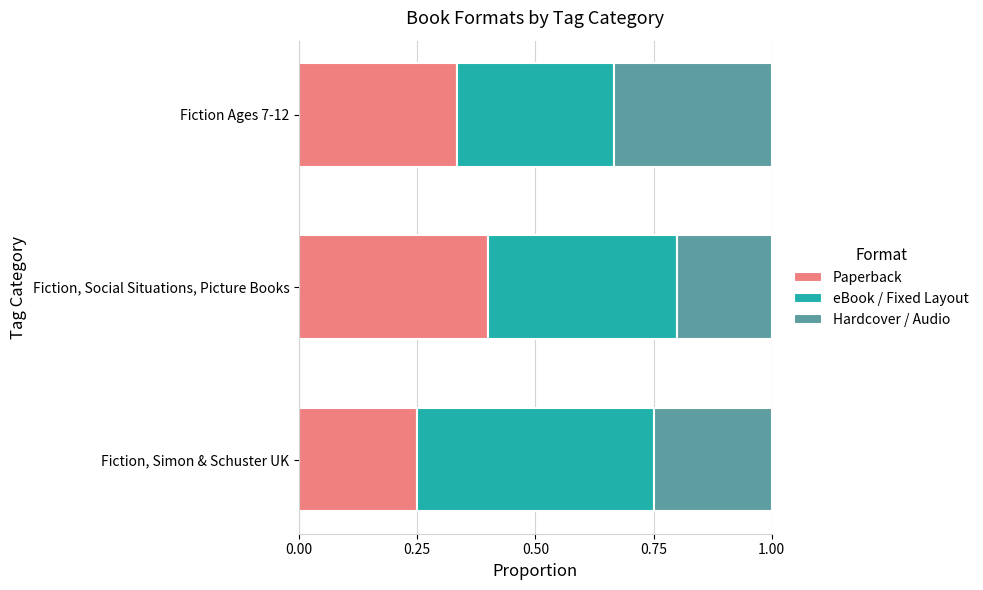

The Paperback series shows 0.1 at Fiction Ages 7-12. True or false?

False